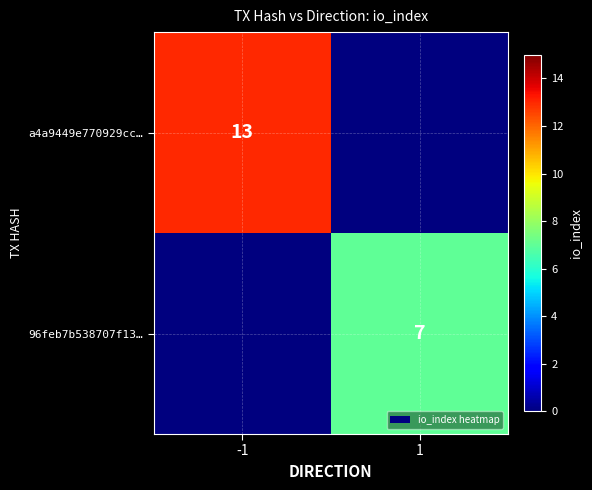

Which has a higher value, -1 or 1?

-1